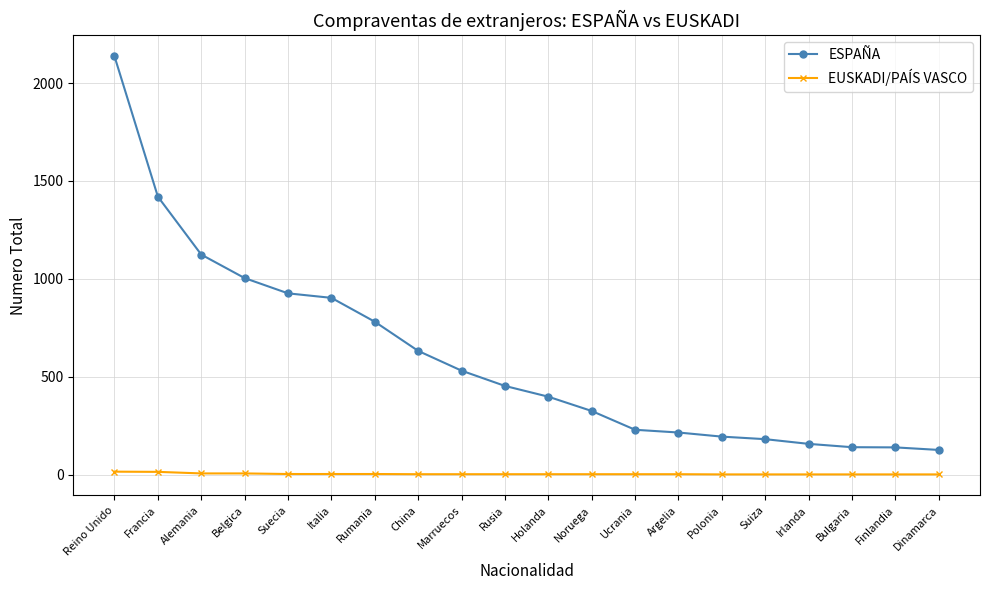

What is the average value of the EUSKADI/PAÍS VASCO series?

4